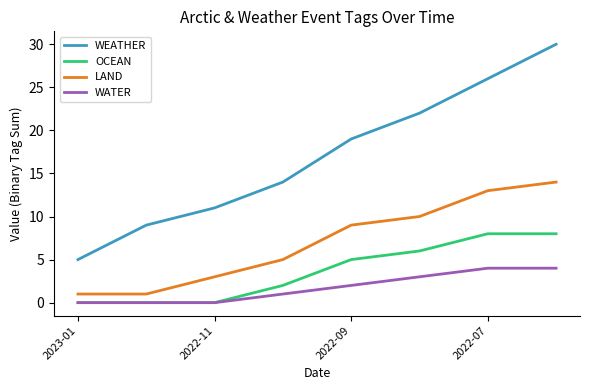

How many WATER values are between 0 and 4?

8